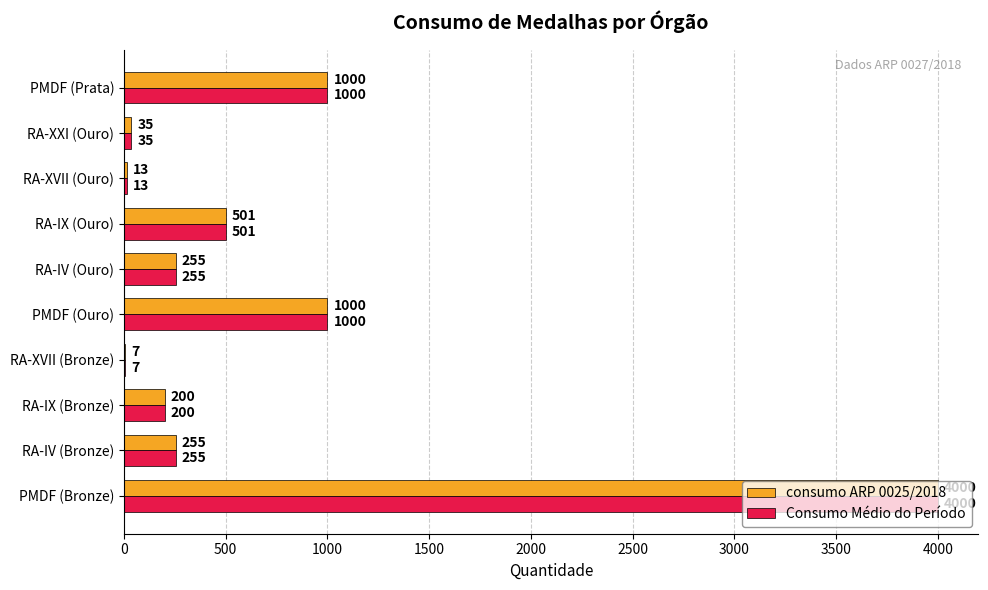

Which category has the highest value across all series?

PMDF (Bronze)